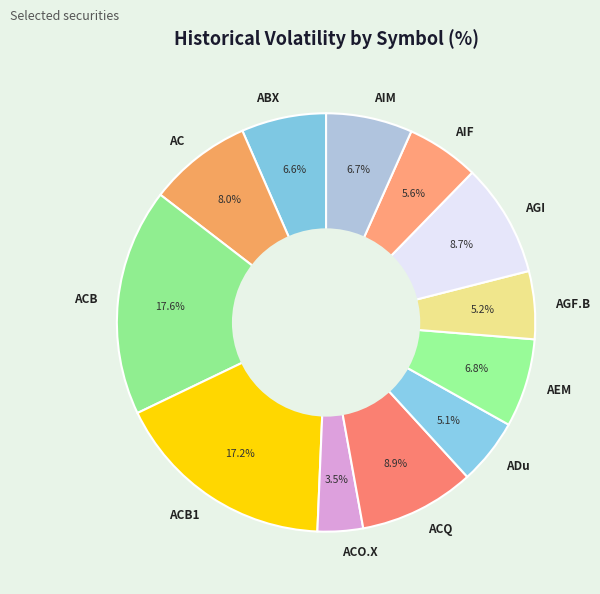

True or false: ABX accounts for 1% of the total.

False